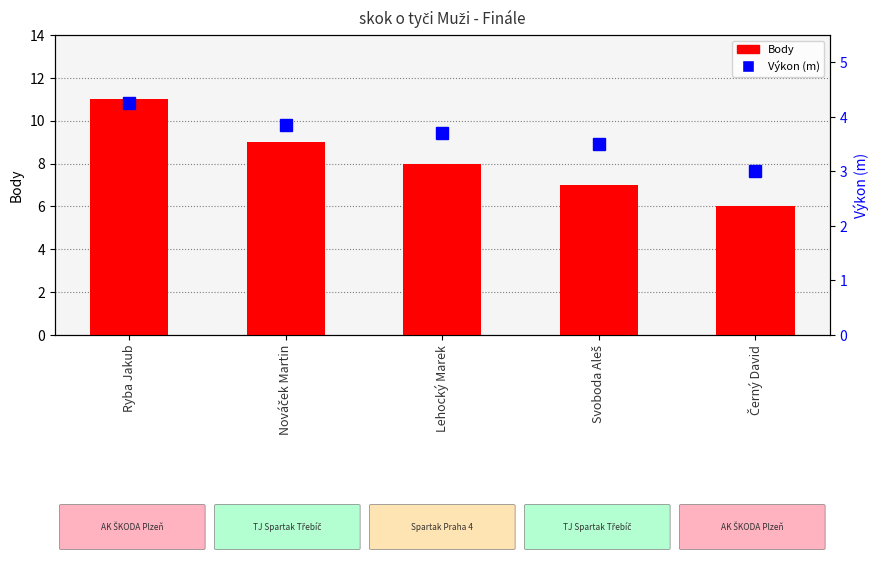

Reading right to left, transcribe all the data shown in this chart.

Body: 6.0	7.0	8.0	9.0	11.0
Výkon (m): 3.0	3.5	3.7	3.9	4.2